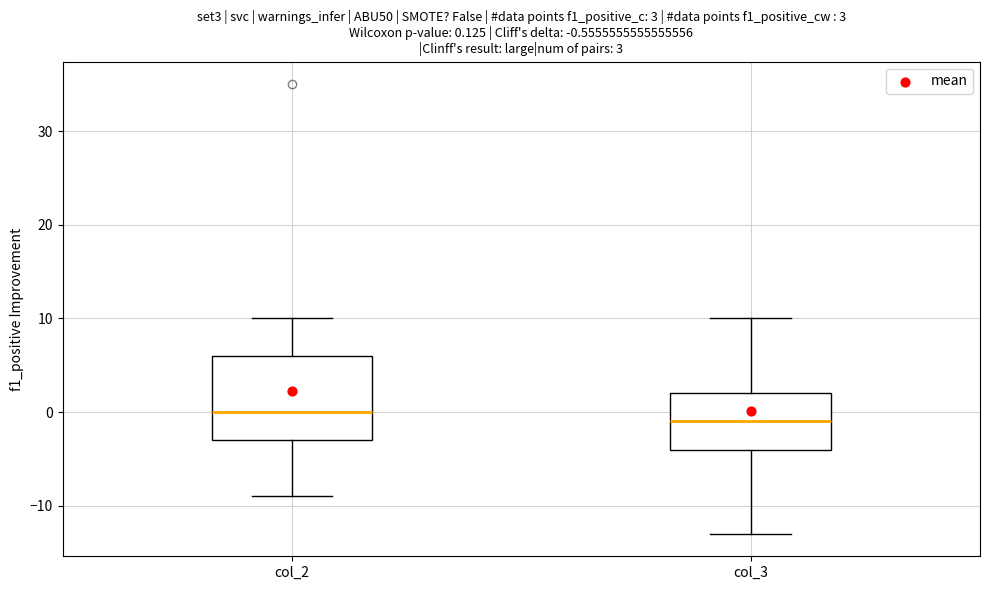

Which box has the highest median line?

col_2